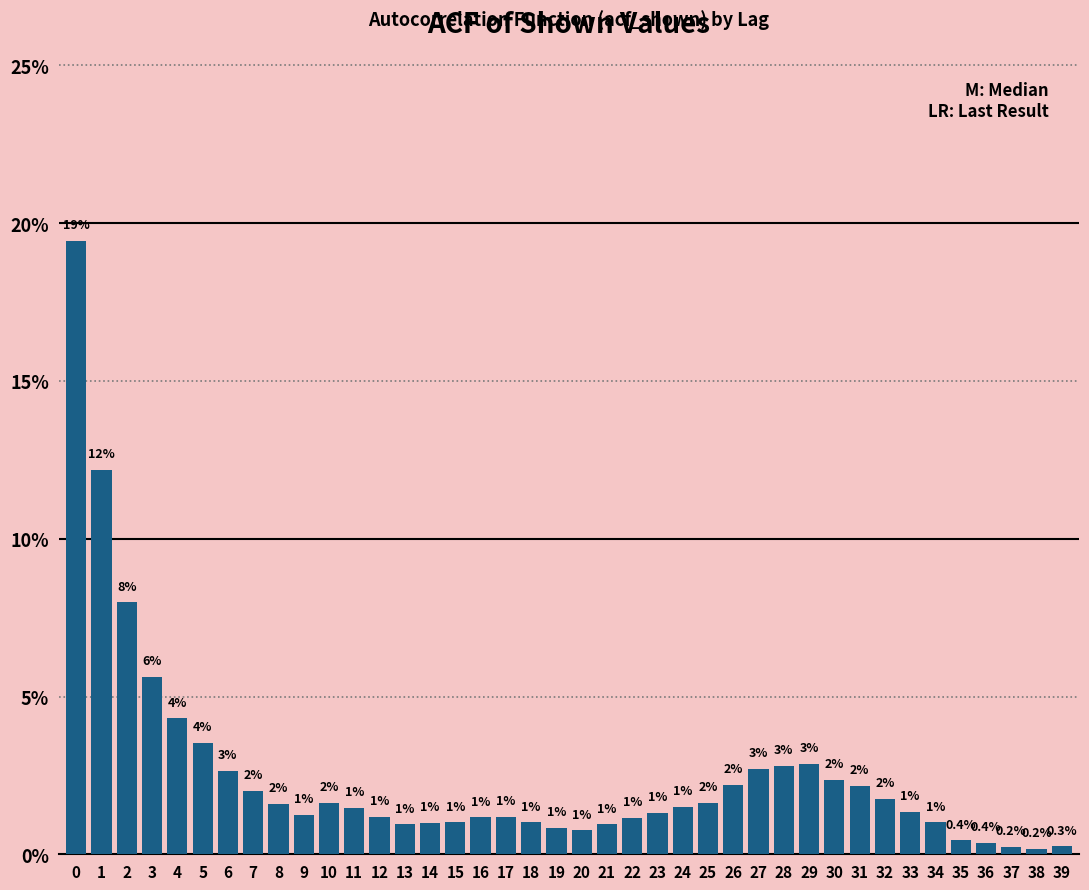

Between 9 and 3, which is larger?

3